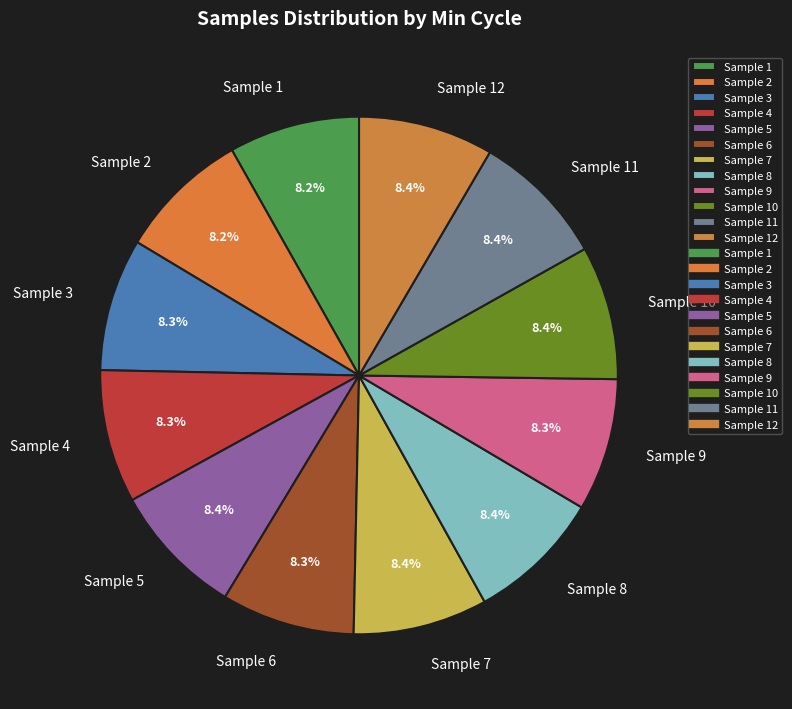

Do Sample 1 and Sample 5 together represent more than half of the pie?

No